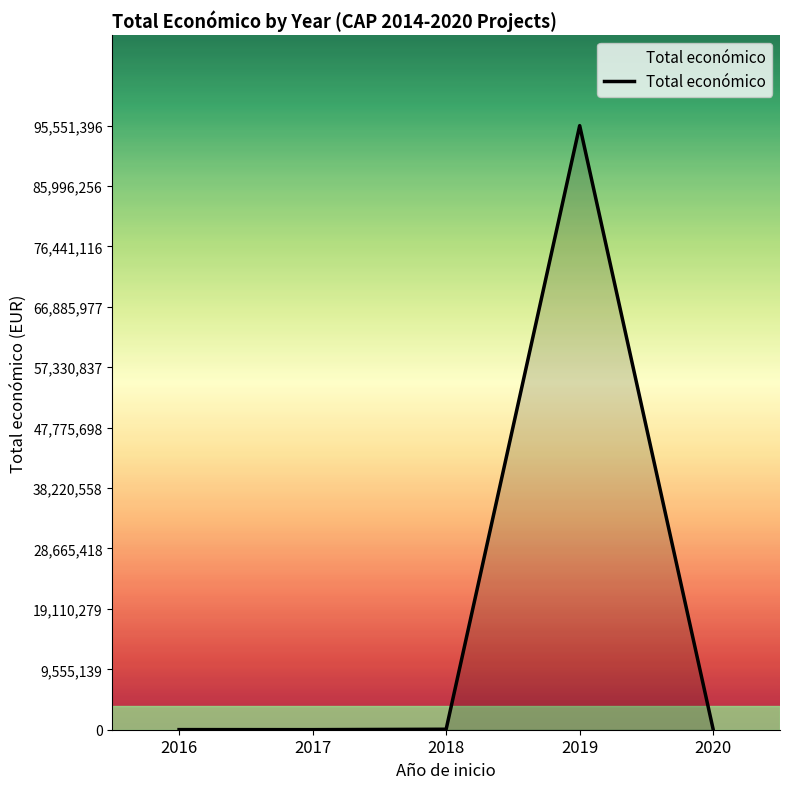

What is the maximum value shown in the chart?

95551396